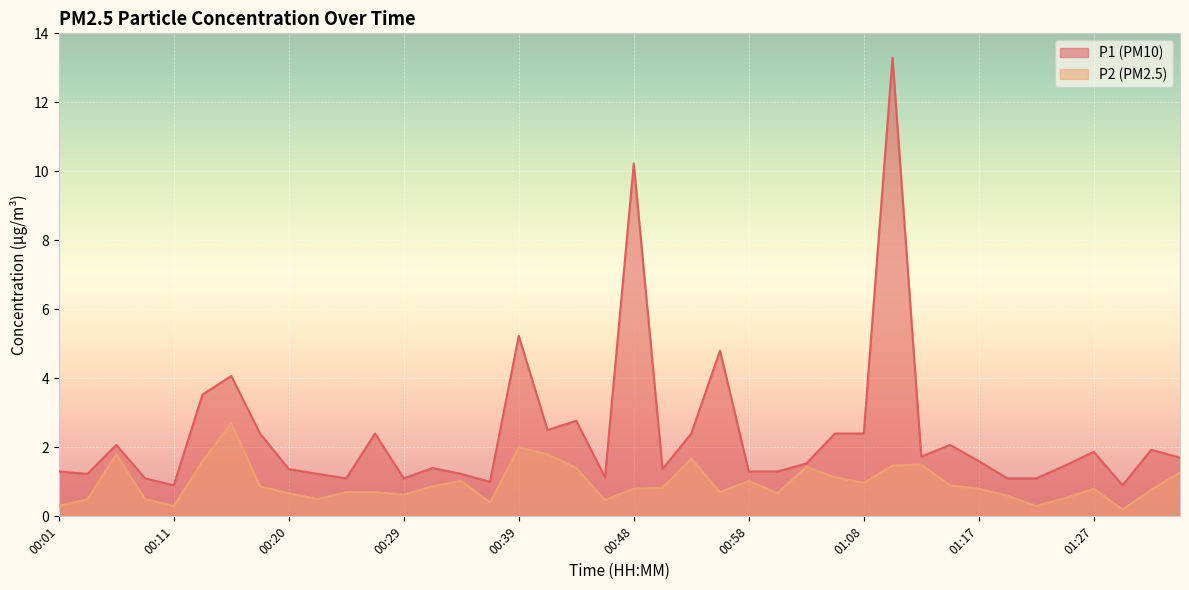

Is it true that P1 equals 3.0 at 01:14?

False